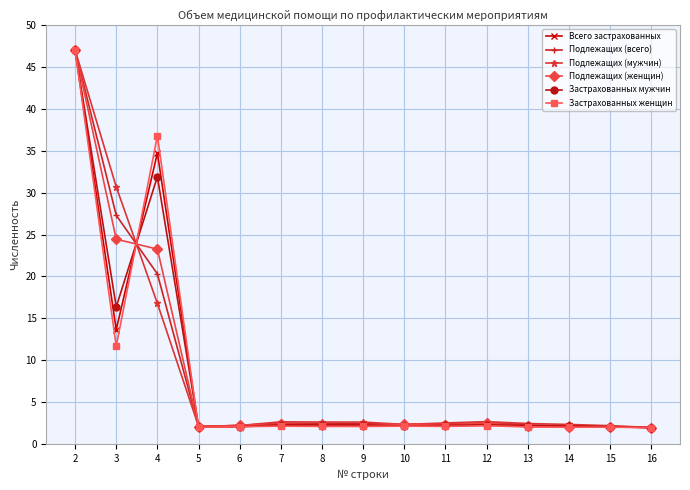

Is it true that Застрахованных женщин equals 17.0 at 3?

False